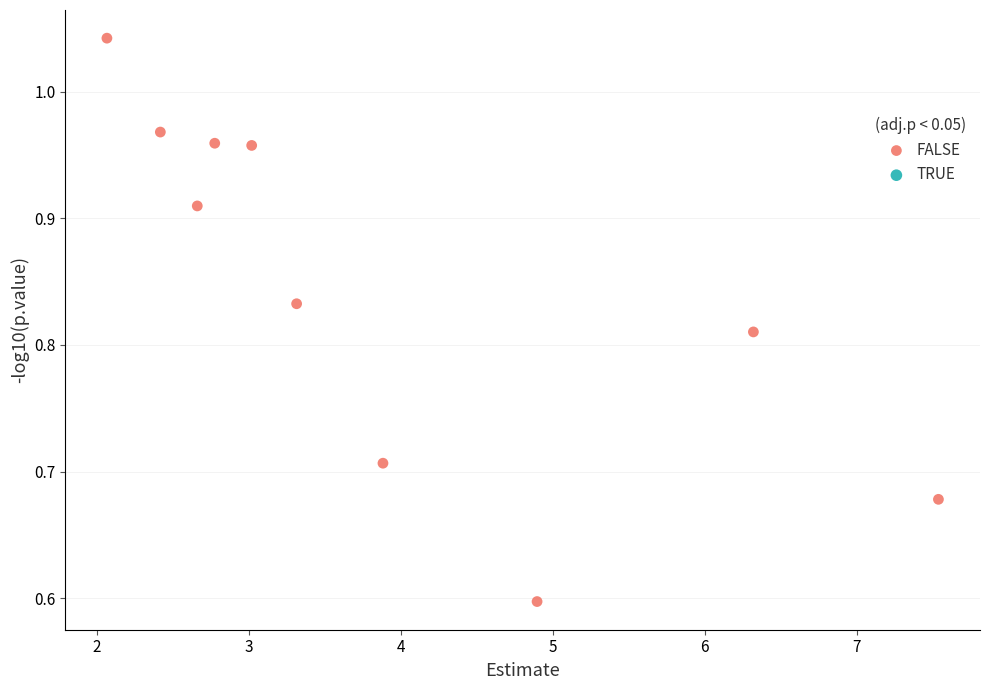

What Y value in the scatter plot is closest to 0?

0.6